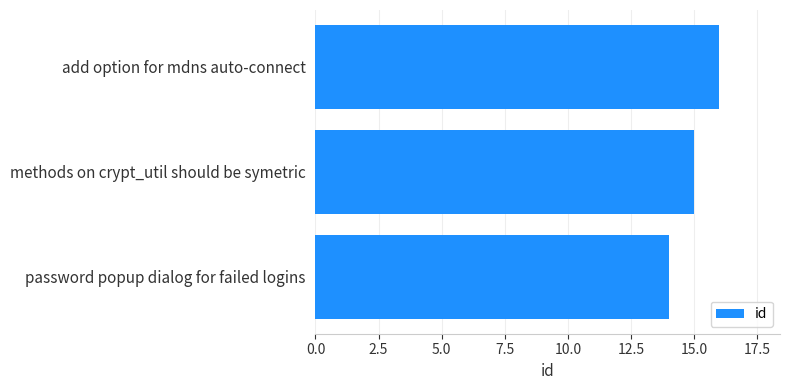

The chart shows a value of 21 at add option for mdns auto-connect. True or false?

False